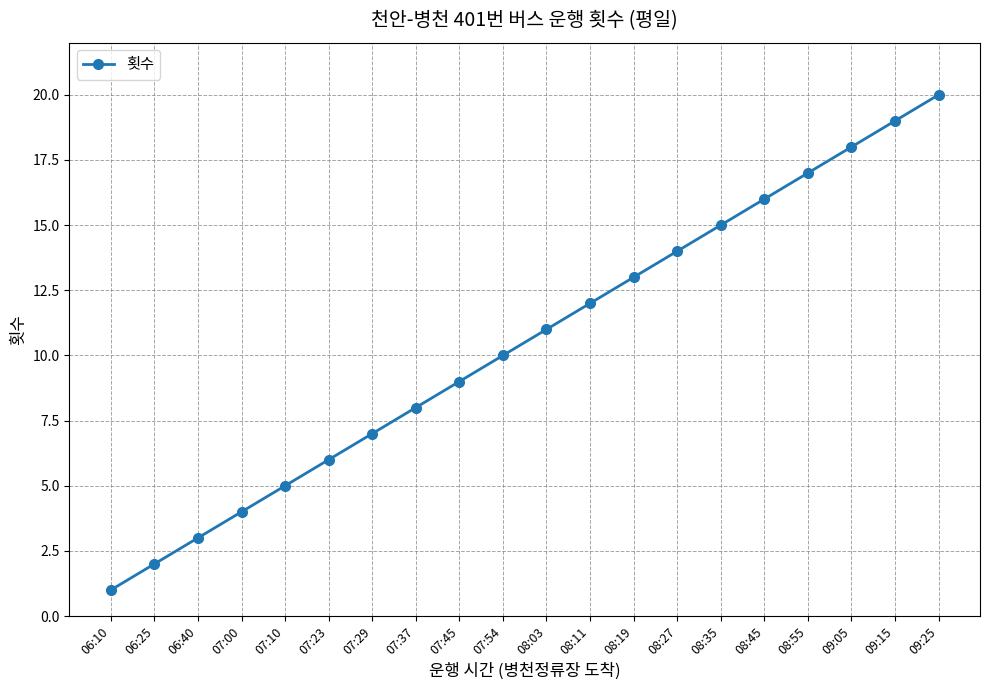

How many lines are shown in the chart?

1